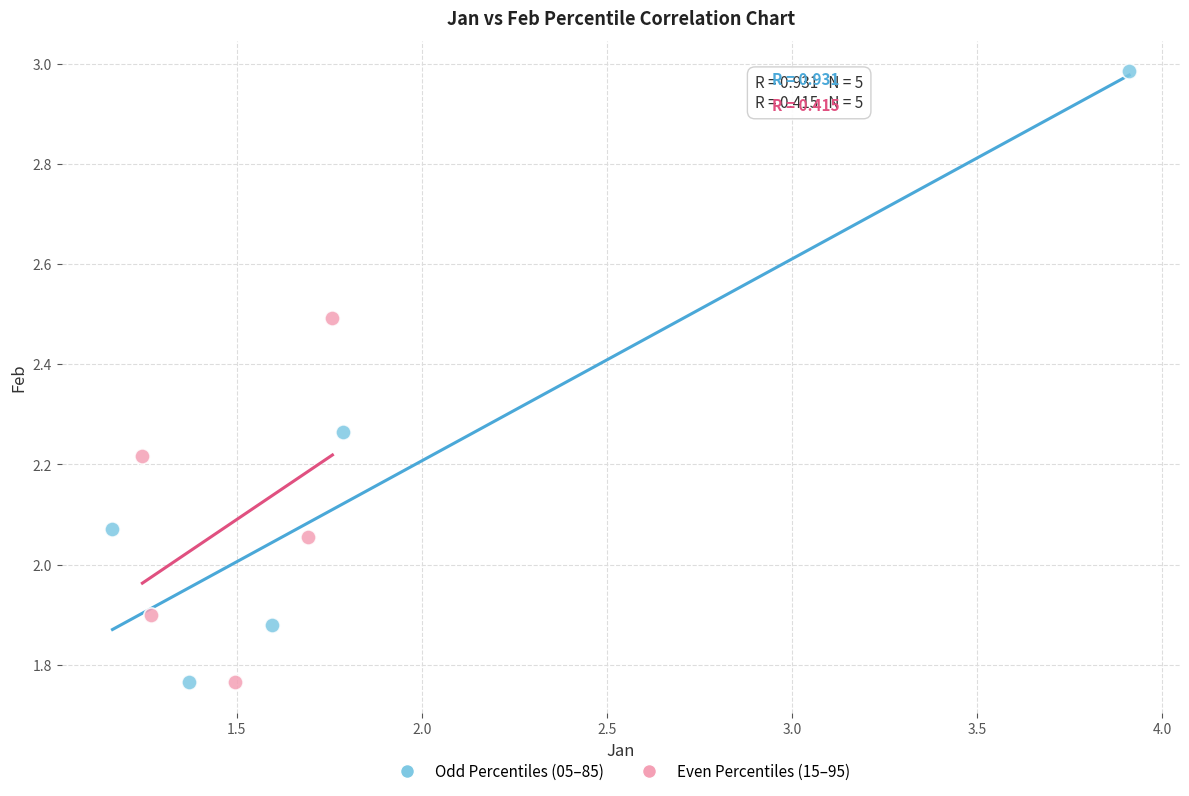

Which series has the widest spread of Y values?

Odd Percentiles (05–85)